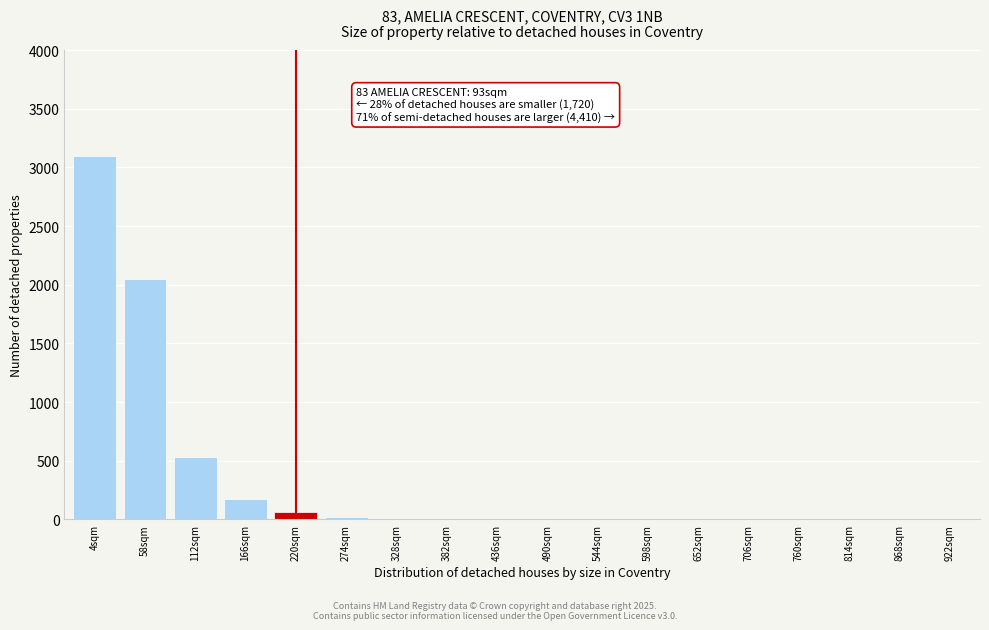

What is the change in value from 4sqm to 58sqm?

-1050